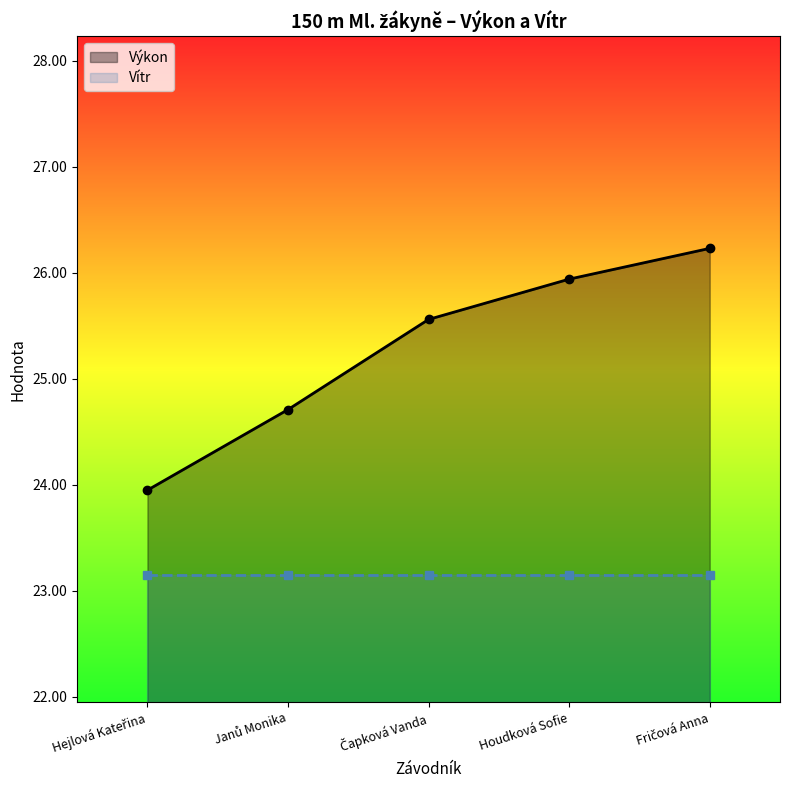

How many lines are shown in the chart?

2